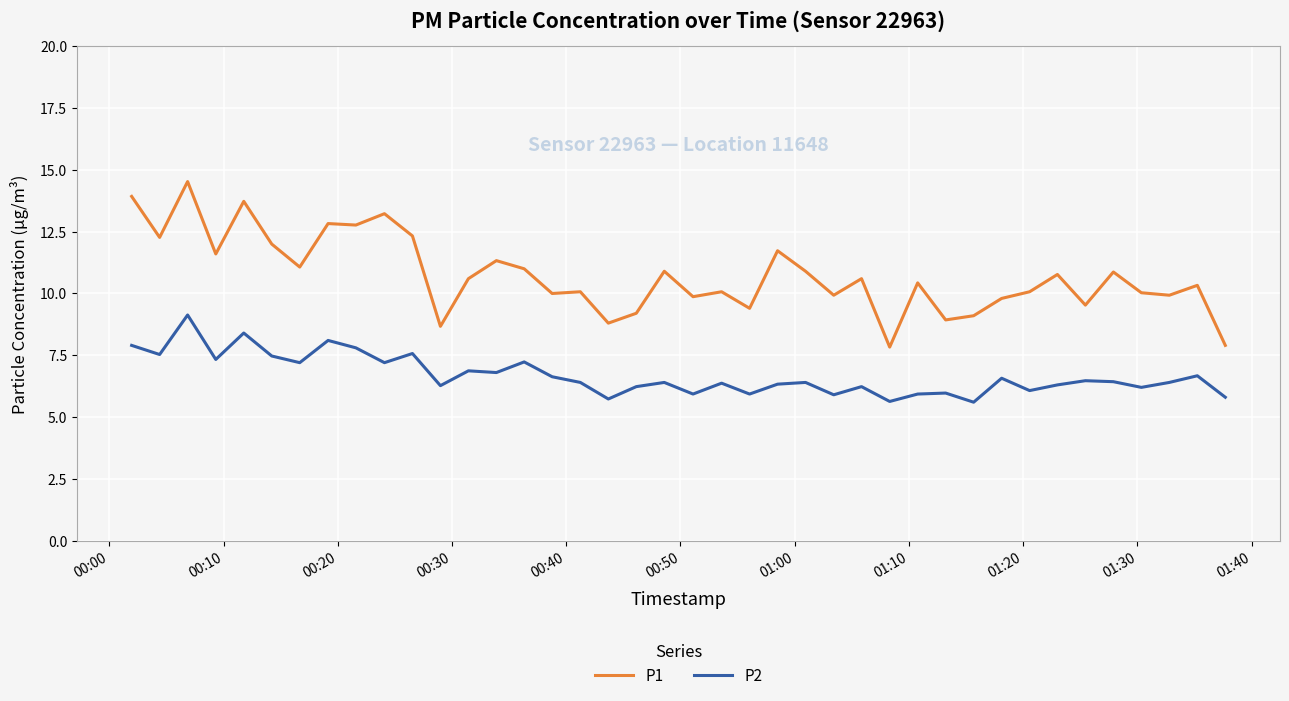

What is the maximum value shown in the chart?

14.5